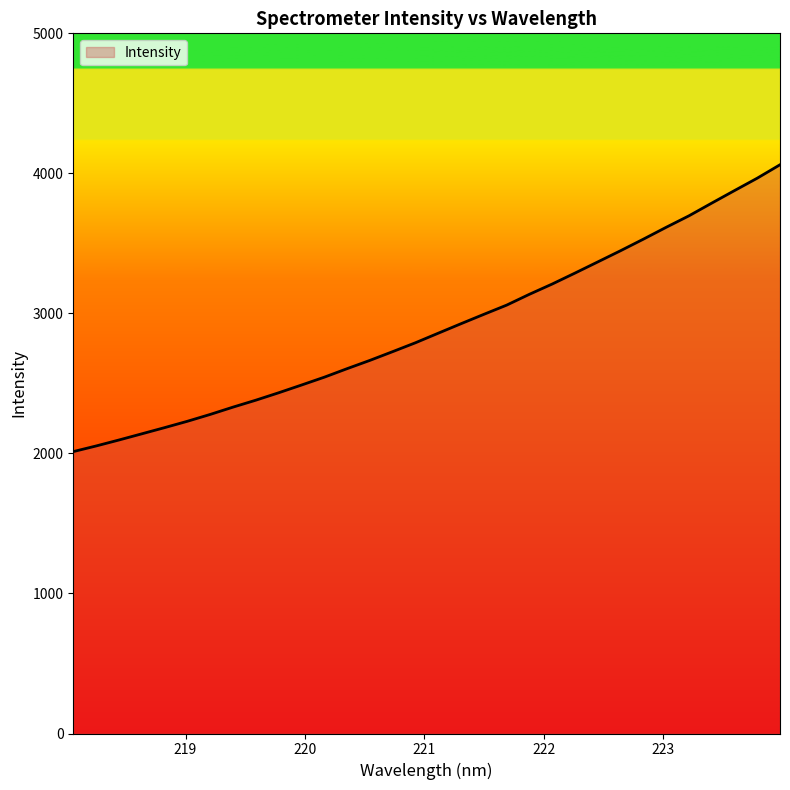

What is the minimum value shown in the chart?

2013.1